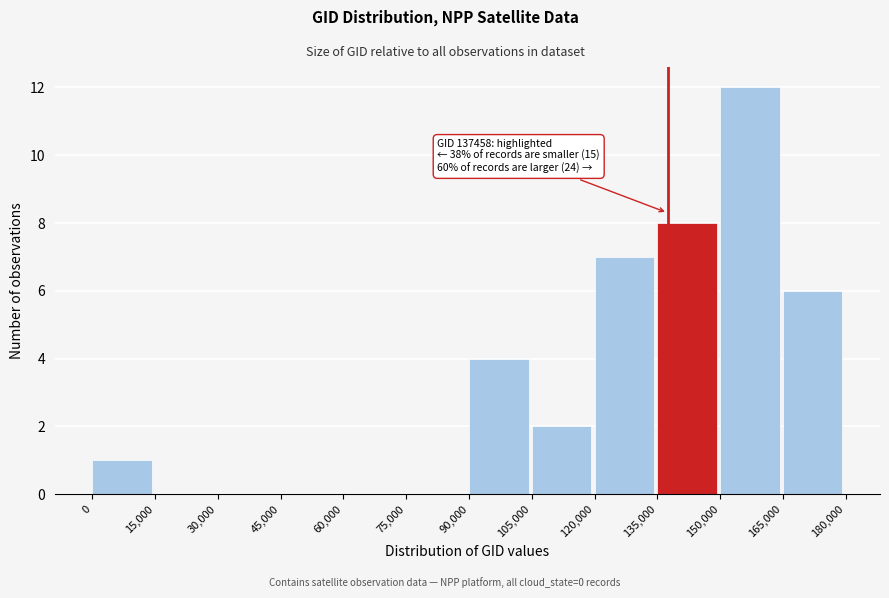

Which range on the x-axis has the tallest bar?

150,000 to 165,000